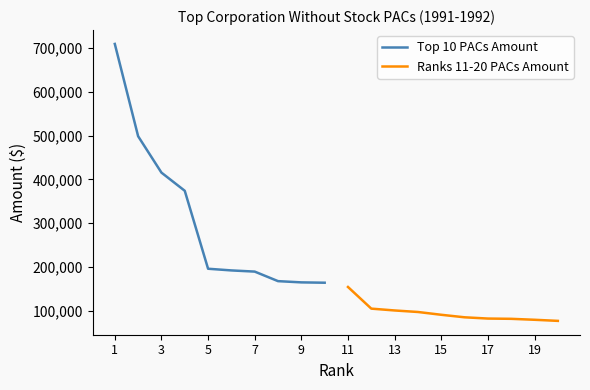

How many values in the Ranks 11-20 PACs Amount series exceed 91491?

4